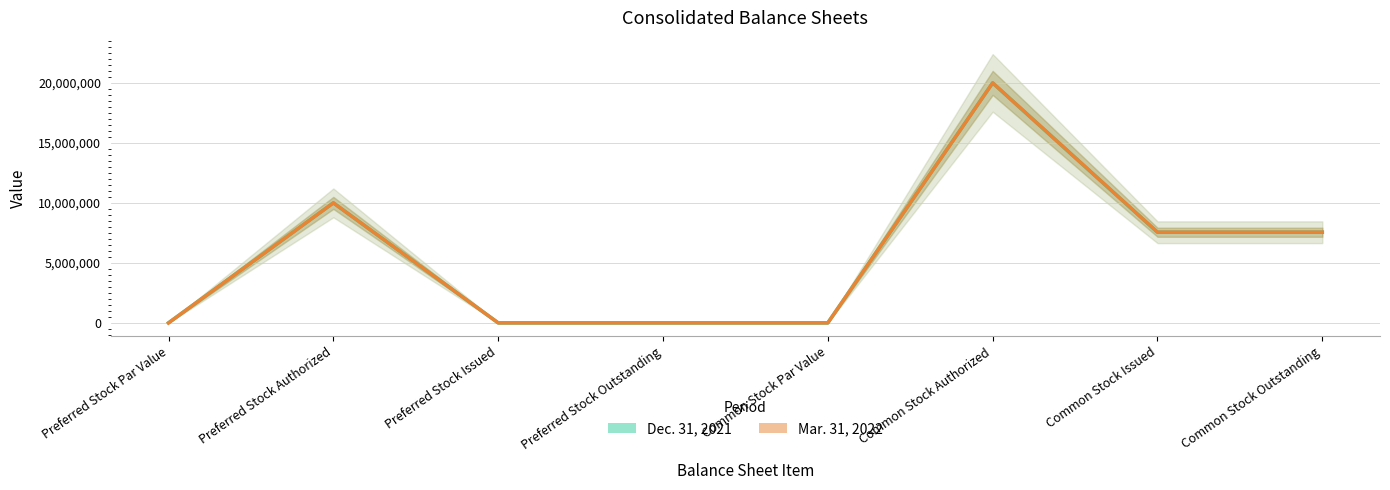

Which series has the widest spread of values?

Dec. 31, 2021